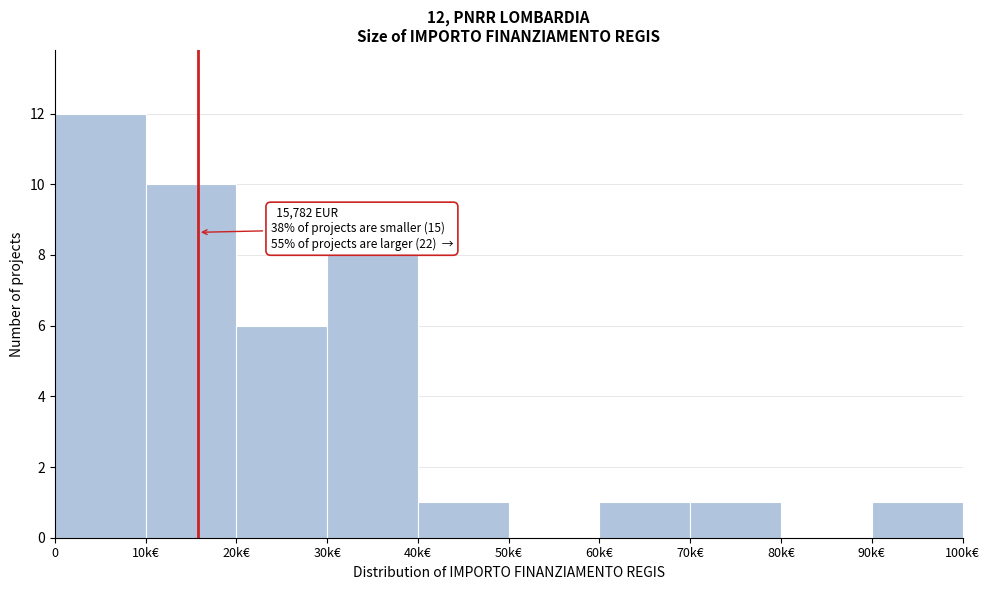

Reading right to left, what are all the values shown in this chart?

90k€=1	80k€=0	70k€=1	60k€=1	50k€=0	40k€=1	30k€=8	20k€=6	10k€=10	0=12